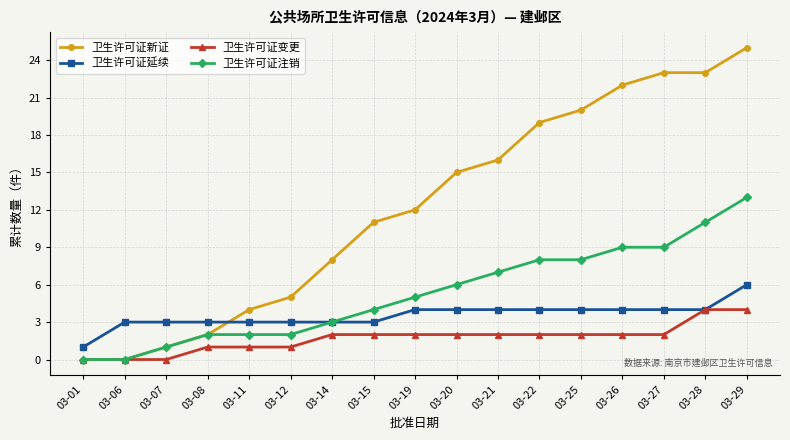

How many series are shown in this chart?

4